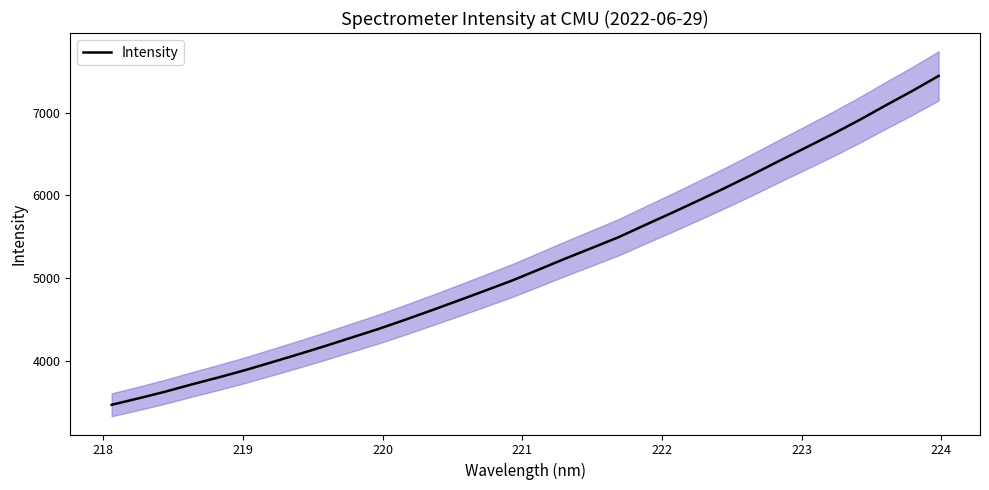

What is the lowest value of the Intensity series?

3468.7